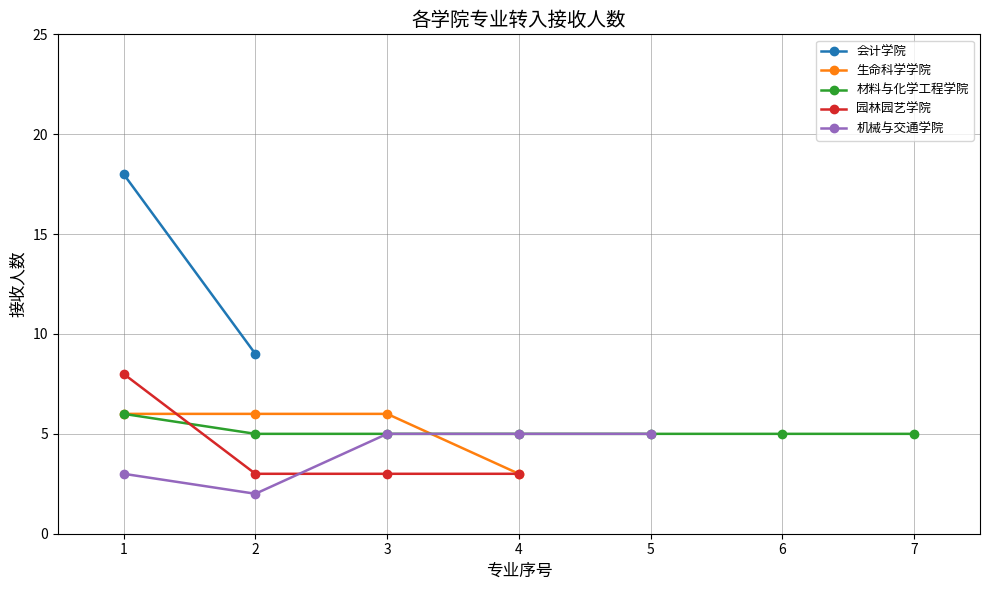

True or false: 材料与化学工程学院 has more than 2 interior local peaks.

False